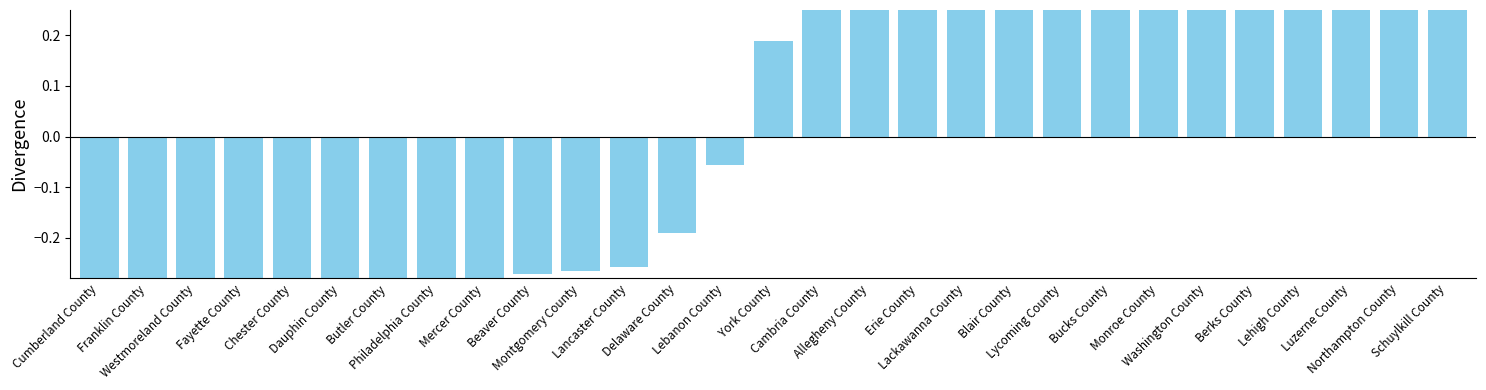

What position from the left is Luzerne County?

27